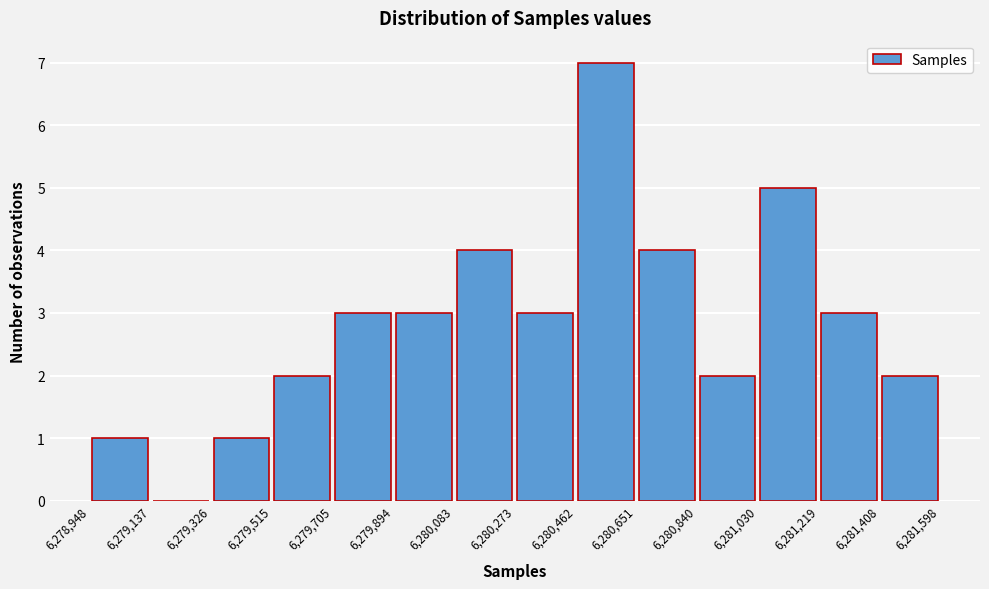

Over which range of the x-axis is the bar tallest?

6,280,462 to 6,280,651